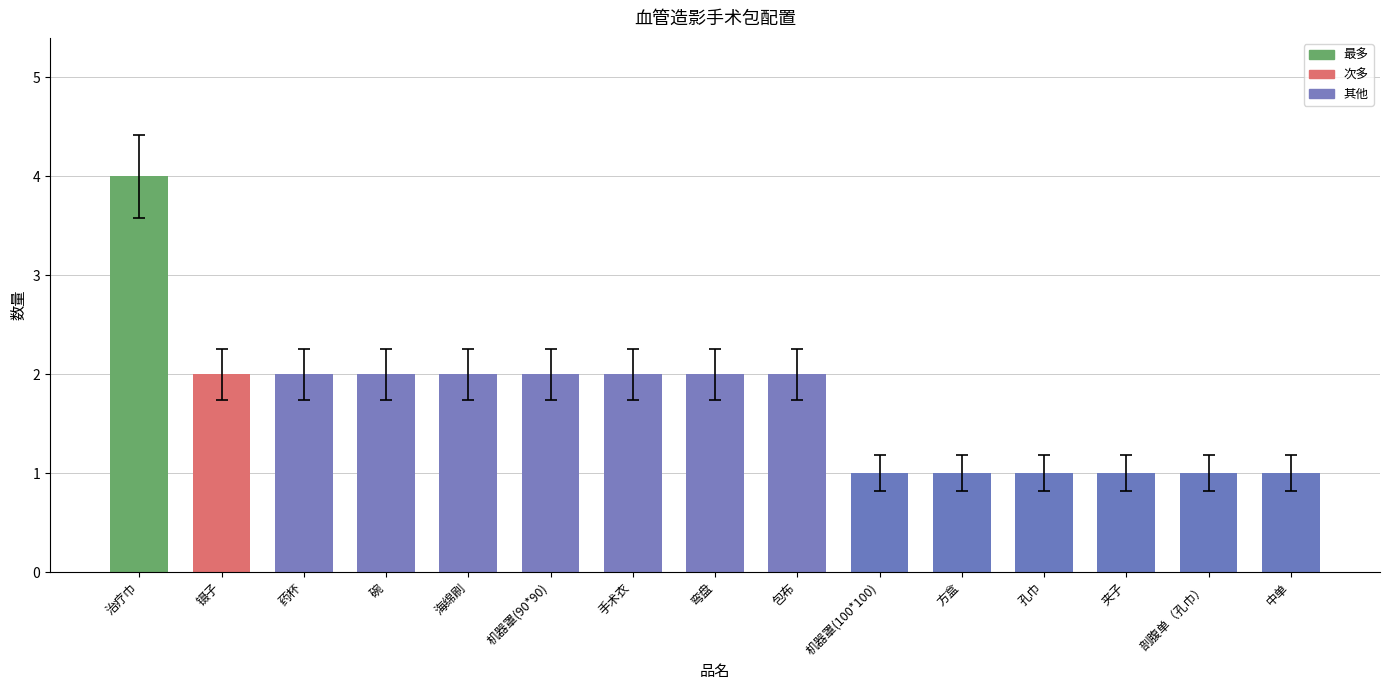

What is the value of the 10th bar from the left?

1